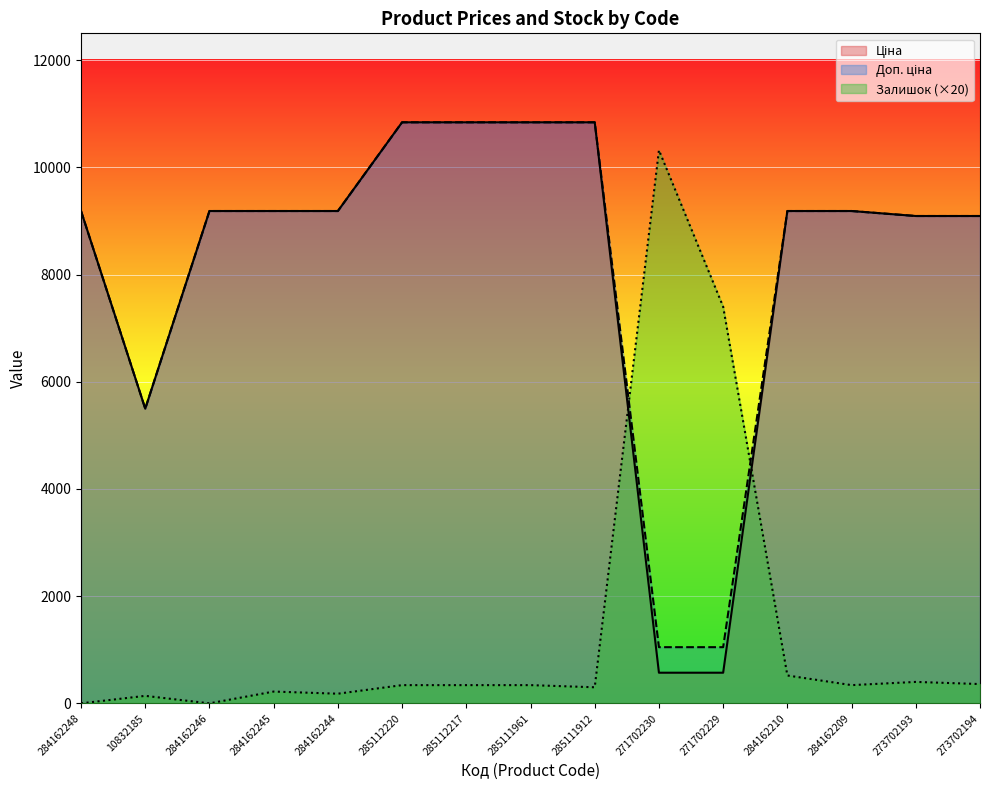

How many data points in Залишок are less than 340?

6